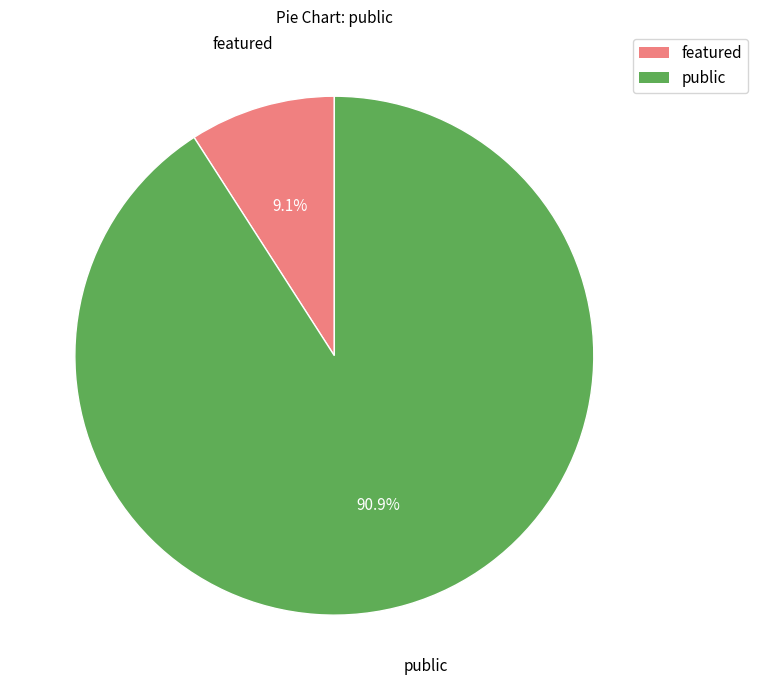

Is there a majority slice in this chart?

Yes